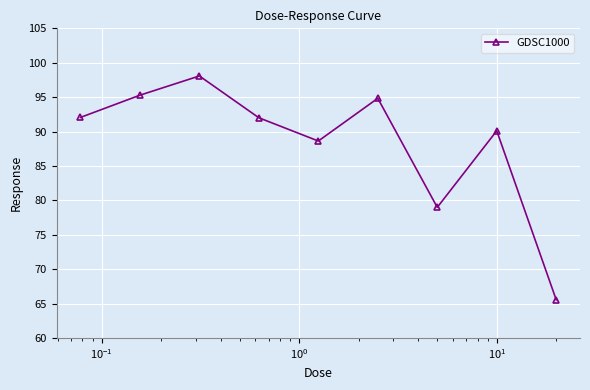

How many interior local valleys (lower than both neighbors) does the data have?

2